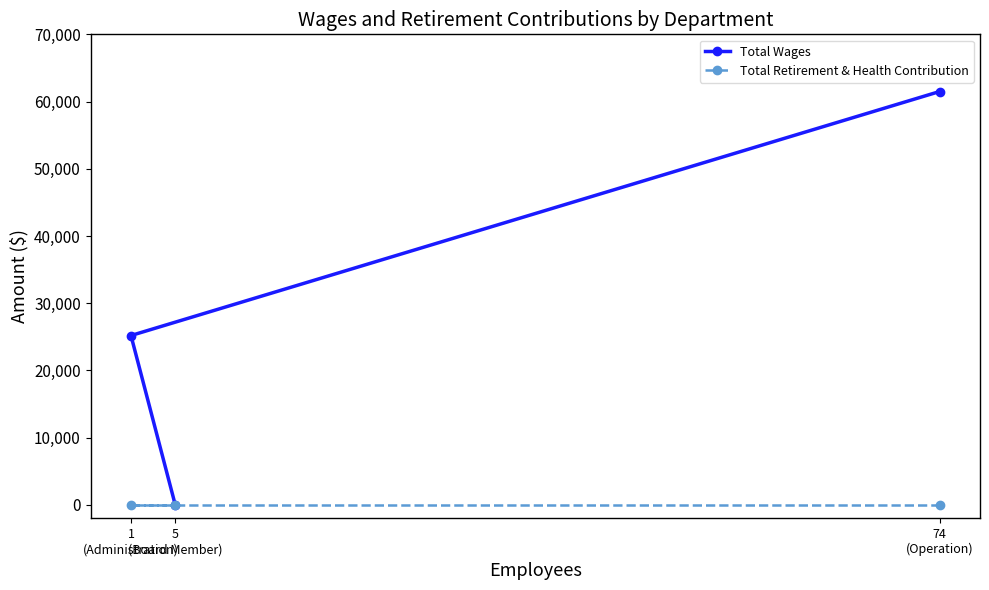

The value of Total Retirement & Health Contribution at 74
(Operation) is 0. True or false?

True